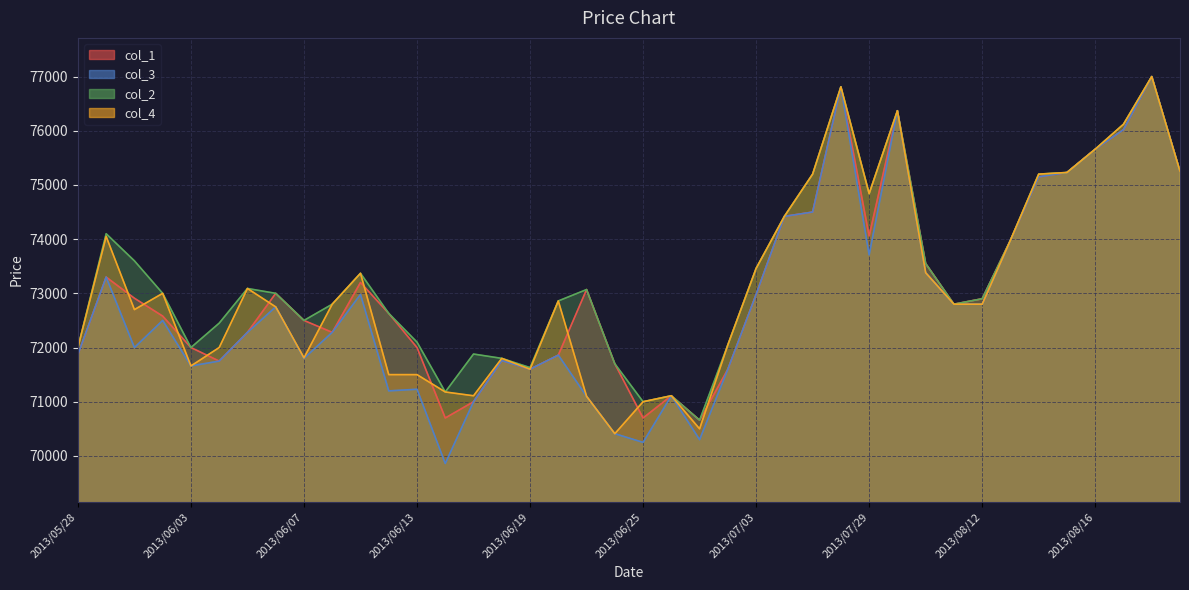

How many data points in col_1 are above 72900?

19